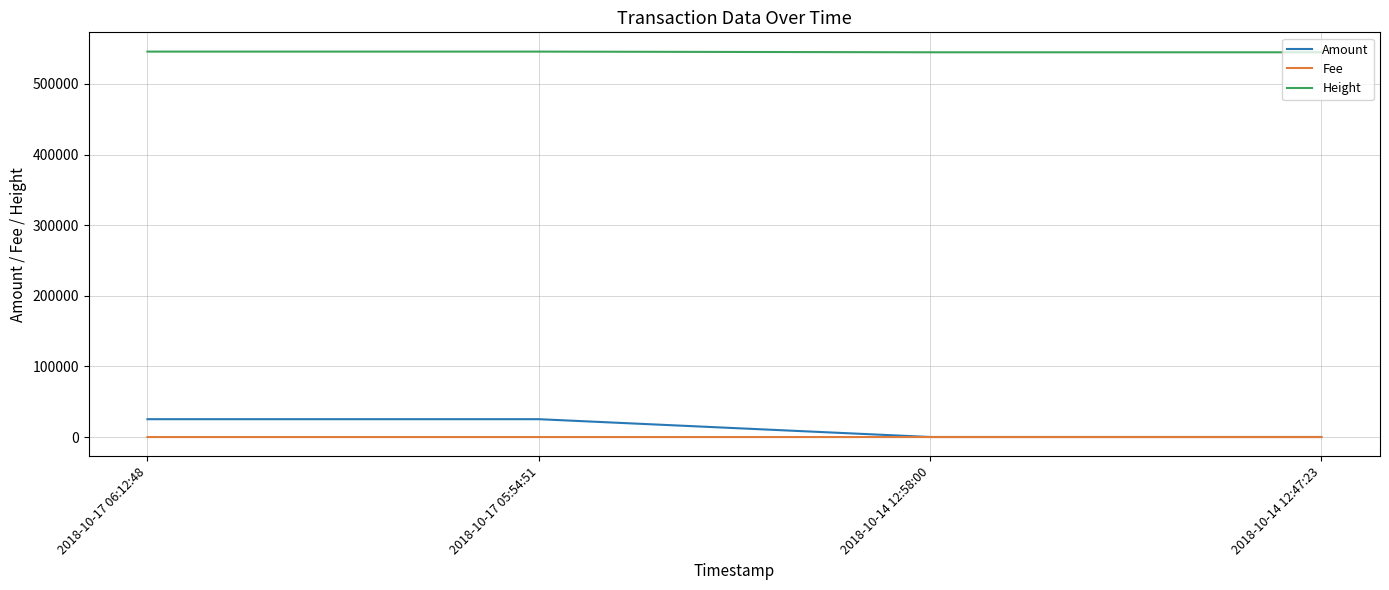

What is the highest value of the Height series?

545868.0